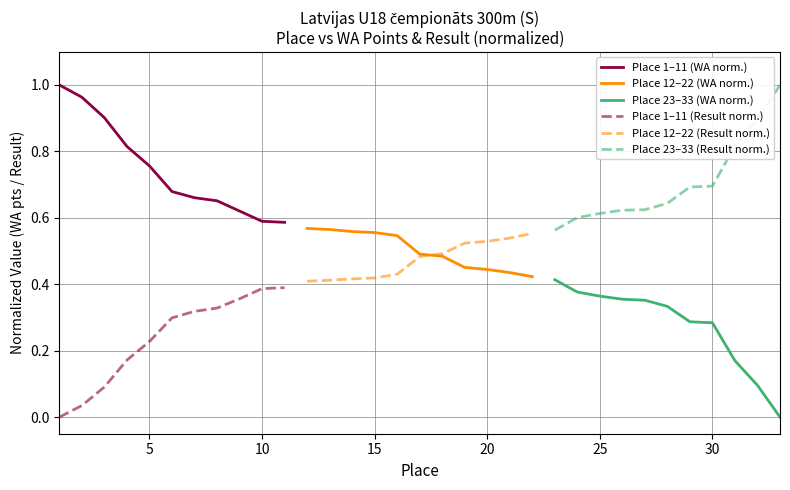

True or false: Place 23–33 (WA norm.) has more than 1 interior local peaks.

False